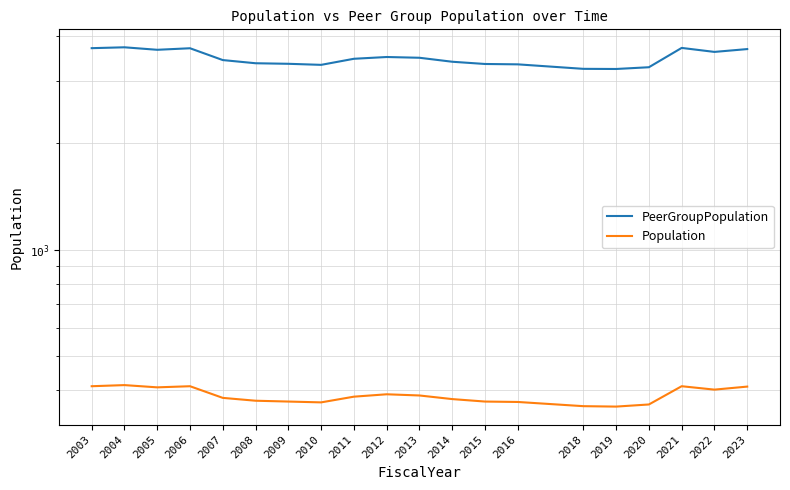

Reading left to right, extract all data points from this chart.

PeerGroupPopulation: 3704	3725	3665	3702	3428	3358	3346	3323	3457	3497	3480	3391	3342	3334	3238	3235	3272	3710	3615	3682
Population: 411	414	408	411	381	374	372	370	384	390	387	378	372	371	361	360	365	411	402	410